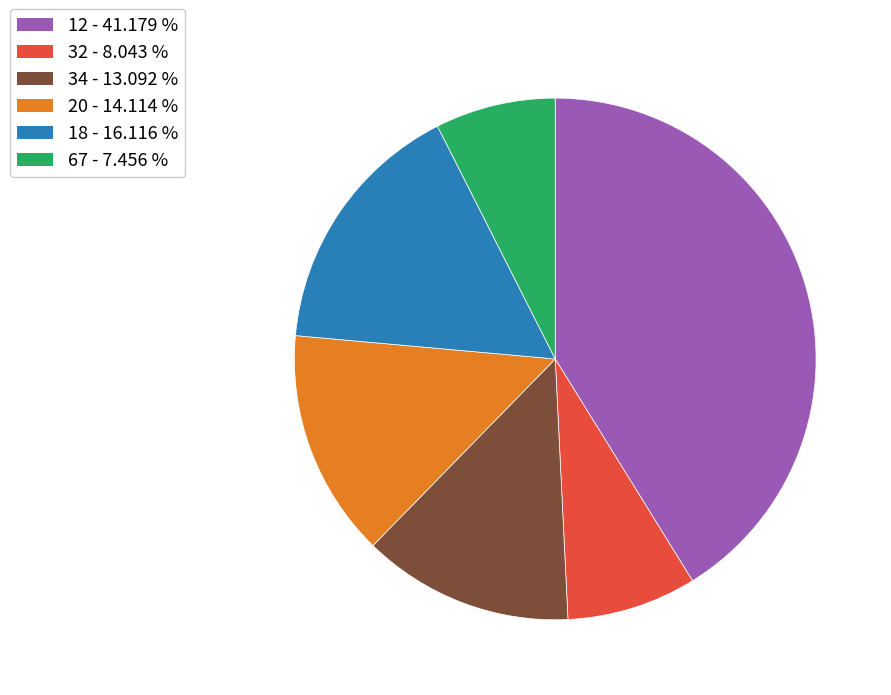

Is there a majority slice in this chart?

No